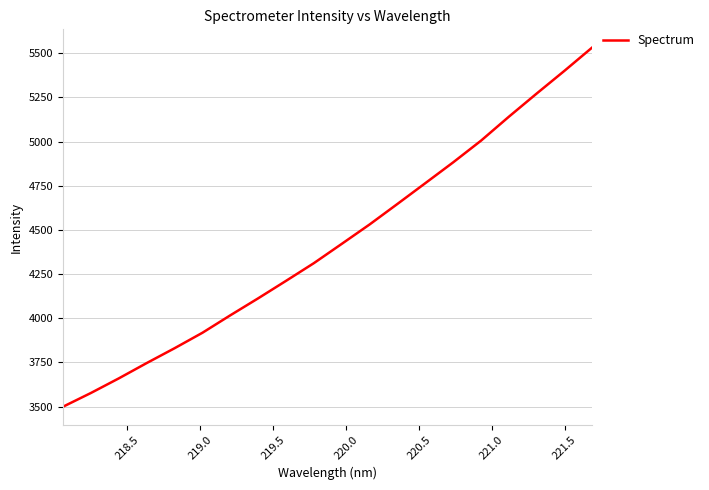

What is the minimum value shown in the chart?

3499.6